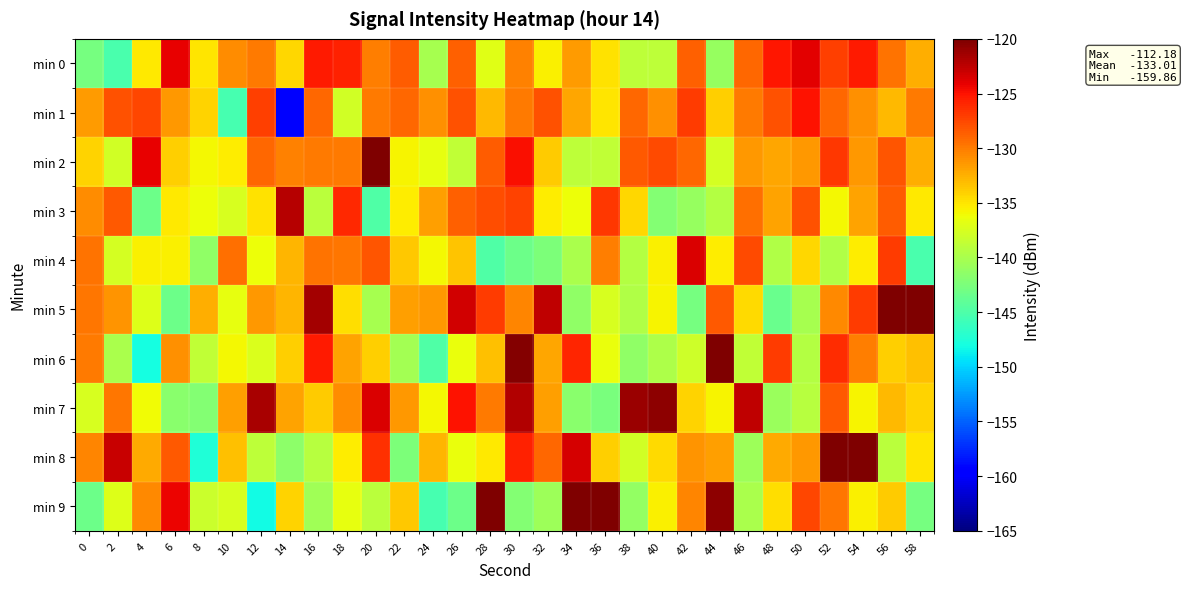

Which category has the highest value across all series?

58